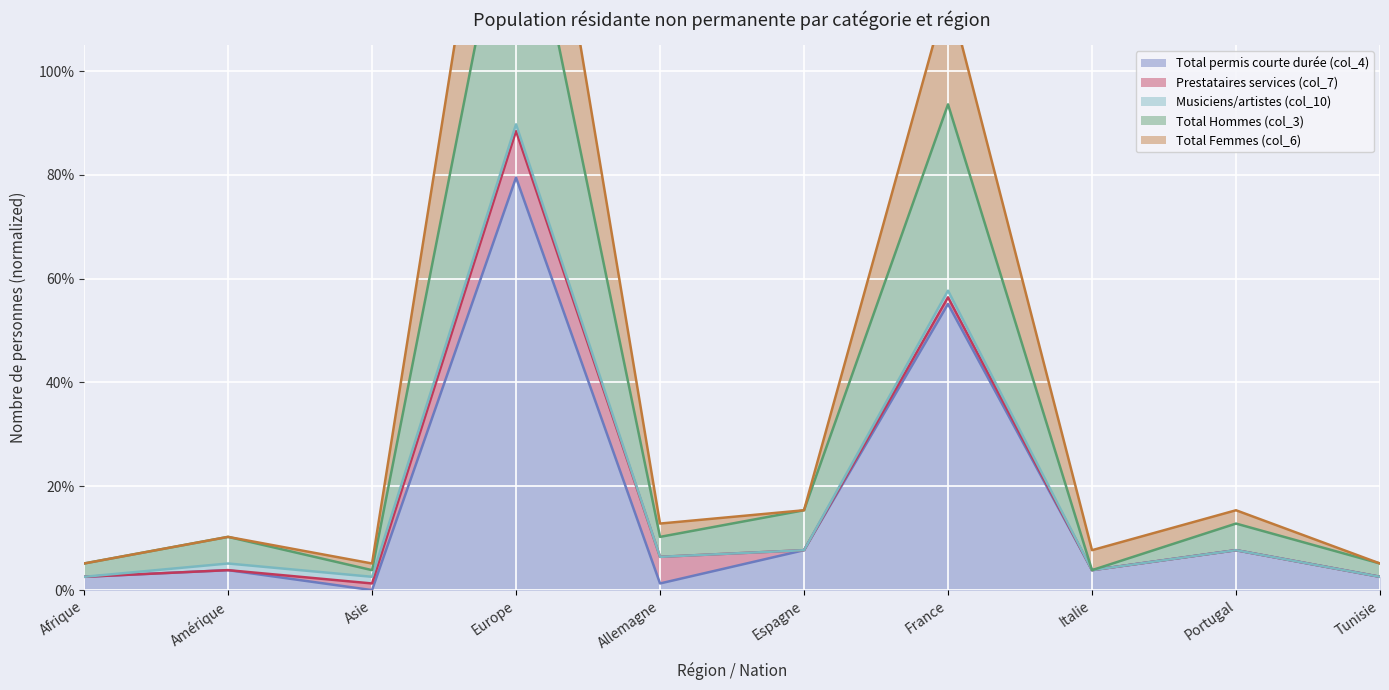

Does the chart display data point markers on the line(s)?

No